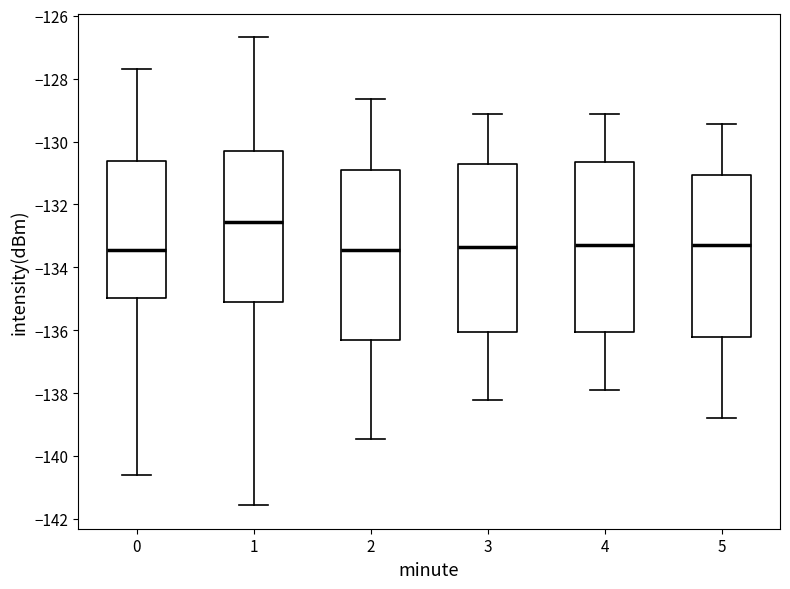

Reading left to right, transcribe this box plot: for each box, give where its median line is, the range the box spans, and where its two whiskers end, as read against the y-axis. The values are not printed on the chart, so give them approximately, as read against the axis.

0: median -133.4, box -135.0 to -130.6, whiskers -140.6 to -127.8
1: median -132.6, box -135.2 to -130.2, whiskers -141.6 to -126.6
2: median -133.4, box -136.4 to -130.8, whiskers -139.4 to -128.6
3: median -133.4, box -136.0 to -130.8, whiskers -138.2 to -129.2
4: median -133.2, box -136.0 to -130.6, whiskers -137.8 to -129.2
5: median -133.2, box -136.2 to -131.0, whiskers -138.8 to -129.4